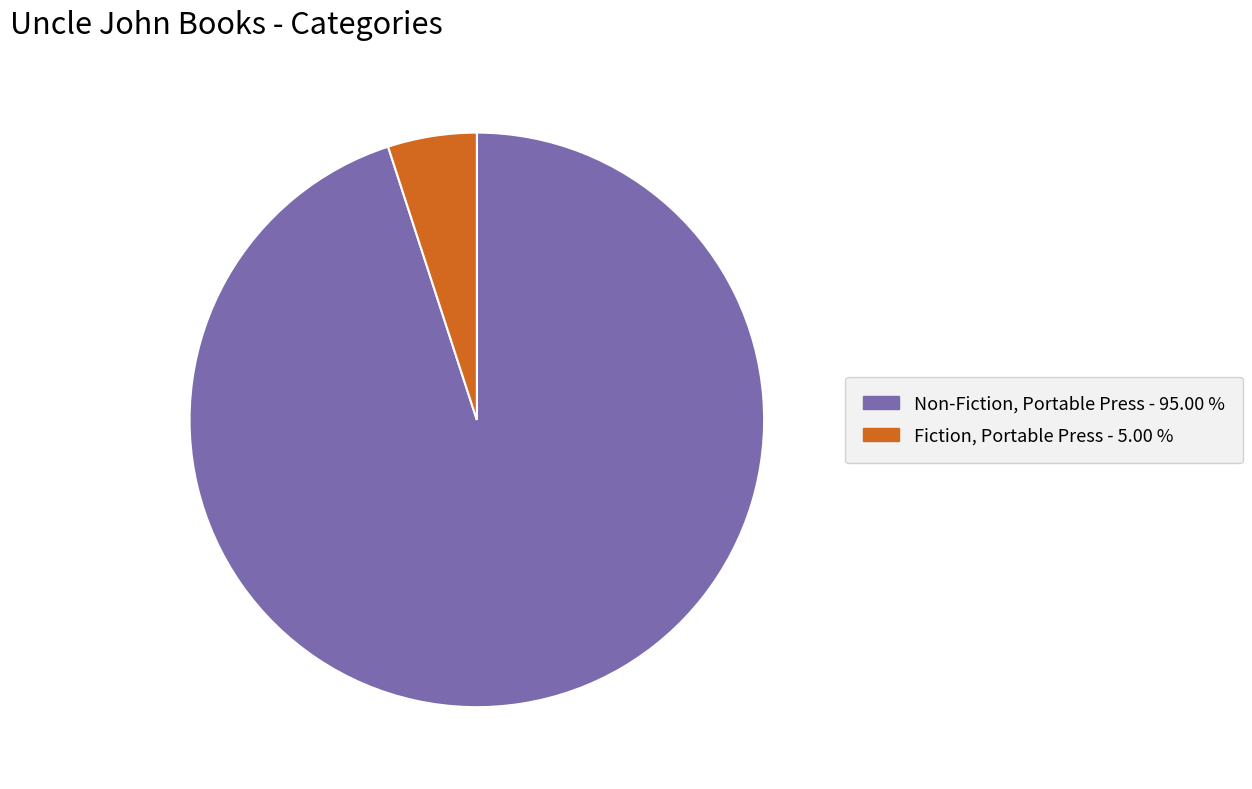

Which category has the smallest portion of the pie?

Fiction, Portable Press